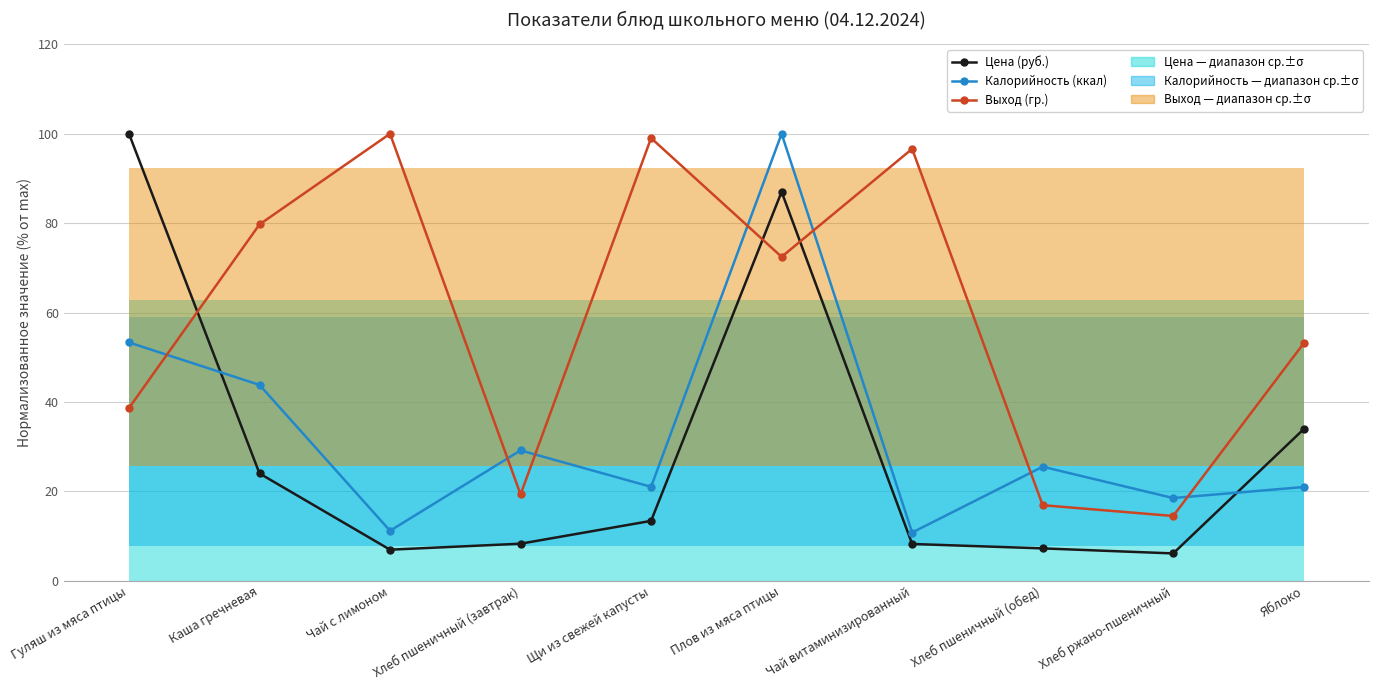

At which category is the sum across all series the highest?

Плов из мяса птицы